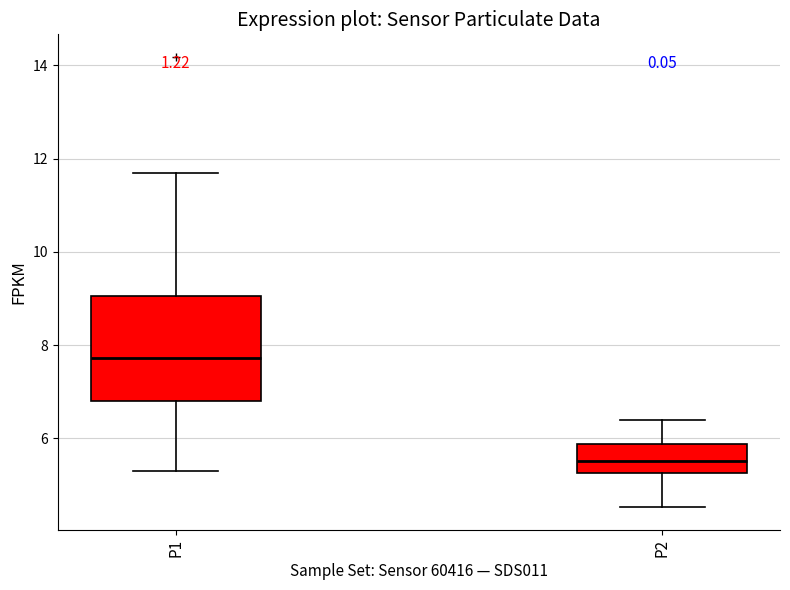

Where does the lower whisker of the box for P2 end on the y-axis? The values are not printed on the chart, so give them approximately, as read against the axis.

4.6